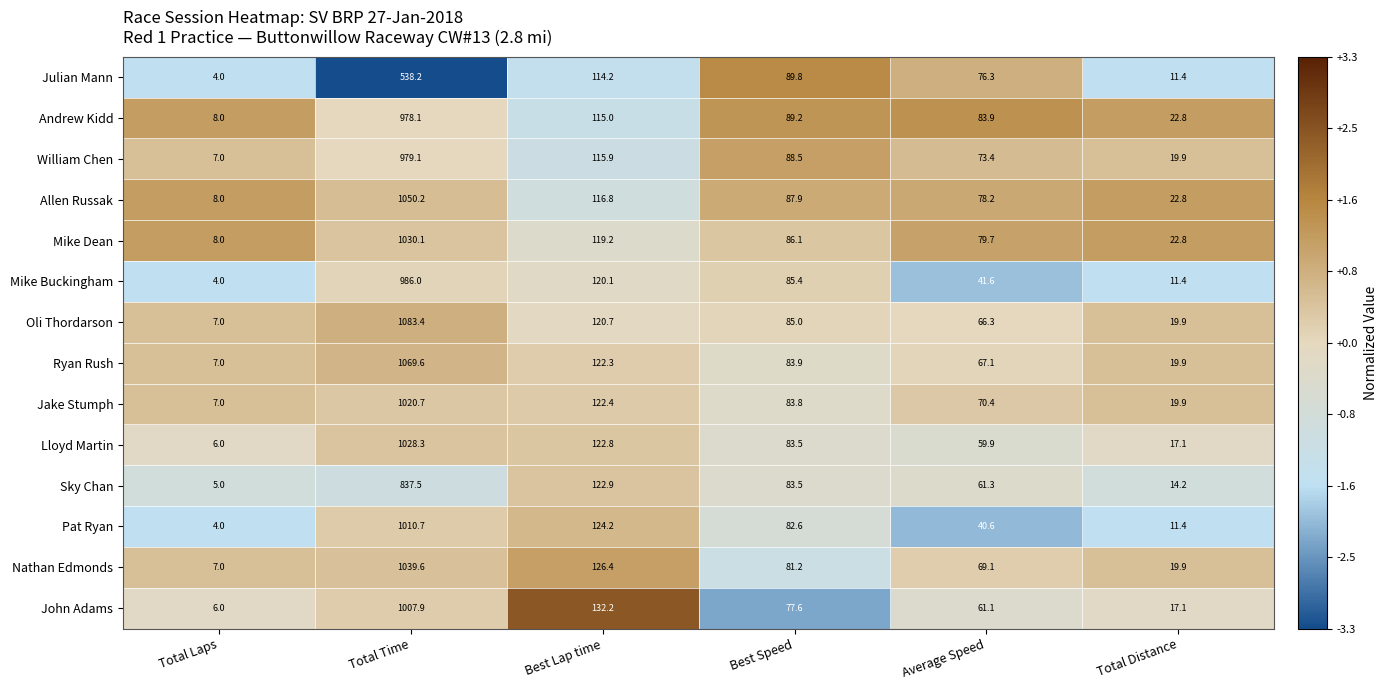

What is the sum of all Pat Ryan values?

1273.5